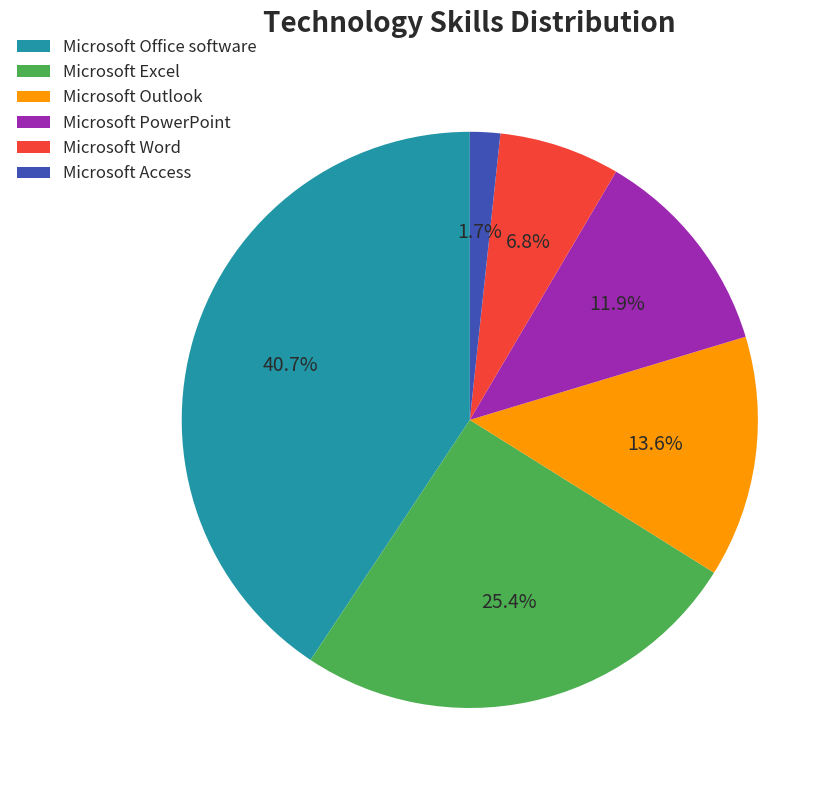

How many slices are in this pie chart?

6